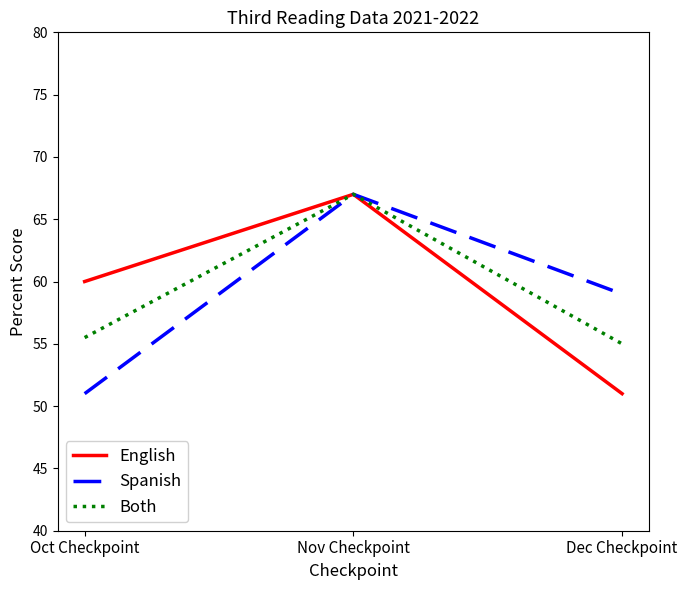

What is the total value across all series at Dec Checkpoint?

165.0